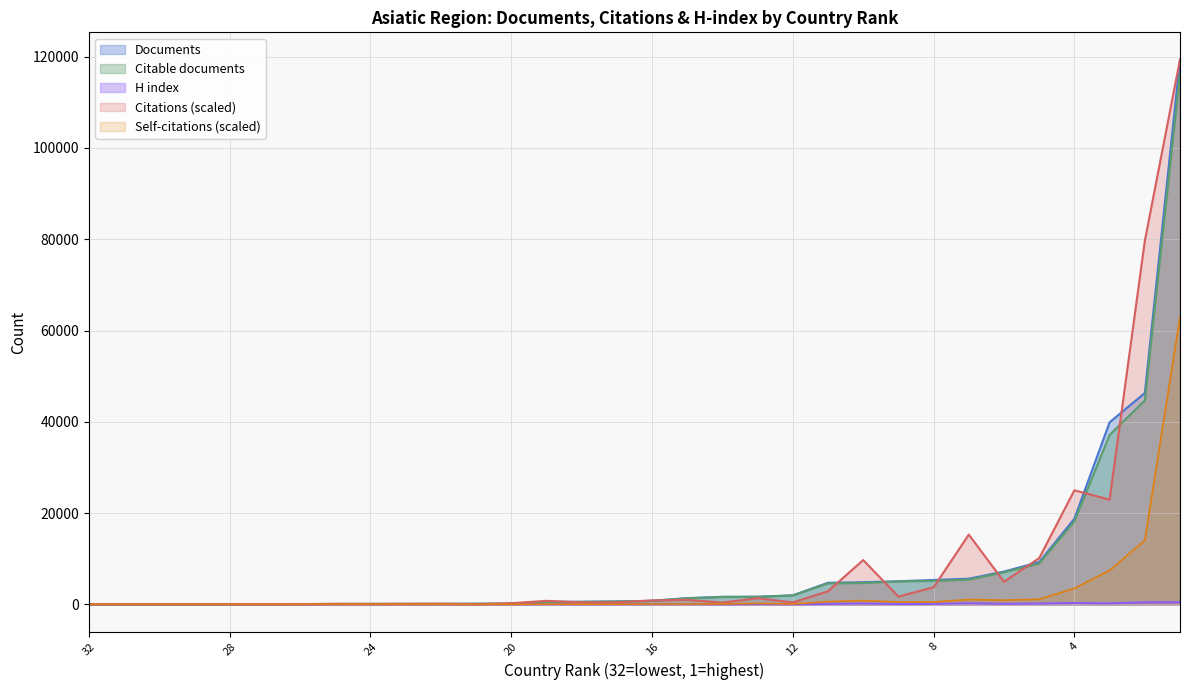

Reading left to right, transcribe all the data shown in this chart.

Documents: 3.0	5.0	9.0	11.0	26.0	48.0	63.0	89.0	100.0	103.0	105.0	134.0	156.0	519.0	570.0	644.0	773.0	1367.0	1646.0	1674.0	1969.0	4729.0	4848.0	5060.0	5341.0	5621.0	7184.0	9270.0	18780.0	39893.0	46305.0	119369.0
Citable documents: 3.0	5.0	9.0	11.0	24.0	44.0	63.0	88.0	94.0	101.0	102.0	133.0	148.0	497.0	541.0	628.0	760.0	1318.0	1625.0	1647.0	1954.0	4592.0	4674.0	5011.0	5150.0	5410.0	7028.0	8966.0	18195.0	37130.0	44667.0	116257.0
Citations: 0.1	2.8	5.4	5.5	9.4	22.0	35.8	107.4	77.6	107.3	130.9	22.6	245.1	773.8	437.4	462.2	852.9	991.8	388.0	1350.6	414.9	2859.4	9710.6	1701.8	3745.6	15283.2	4954.6	10132.8	24993.1	22936.3	79626.1	119369.0
Self-citations: 0.0	0.0	1.2	0.9	0.5	0.9	0.9	6.2	7.1	8.4	4.2	1.7	11.0	60.6	43.2	43.0	62.1	90.3	84.7	207.3	72.3	602.5	824.0	505.6	507.9	1059.0	915.5	1121.8	3502.3	7443.7	14025.4	62970.4
H index: 1.0	3.0	5.0	4.0	8.0	14.0	9.0	23.0	20.0	25.0	21.0	9.0	30.0	64.0	40.0	47.0	57.0	64.0	36.0	71.0	32.0	92.0	195.0	74.0	108.0	245.0	122.0	182.0	287.0	216.0	452.0	462.0